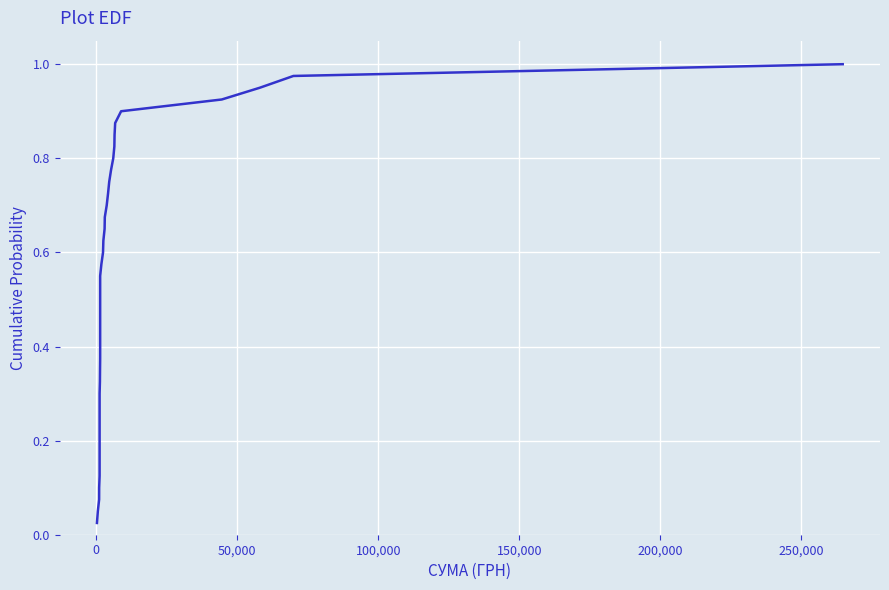

What is the sum of all values?

20.5